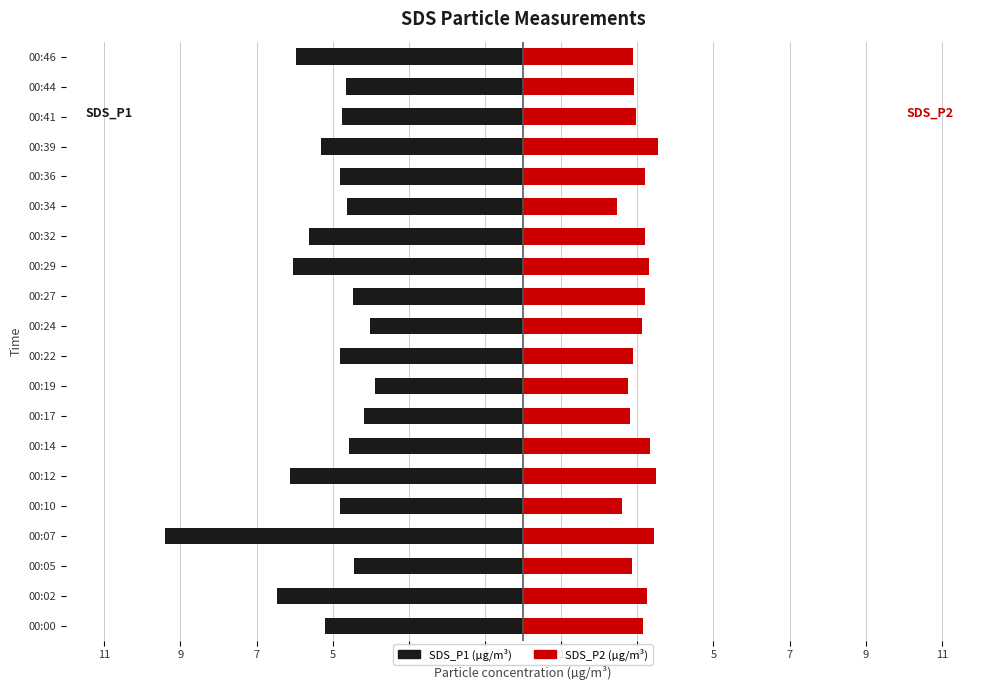

Is it true that SDS_P1 equals -1.8 at 00:22?

False